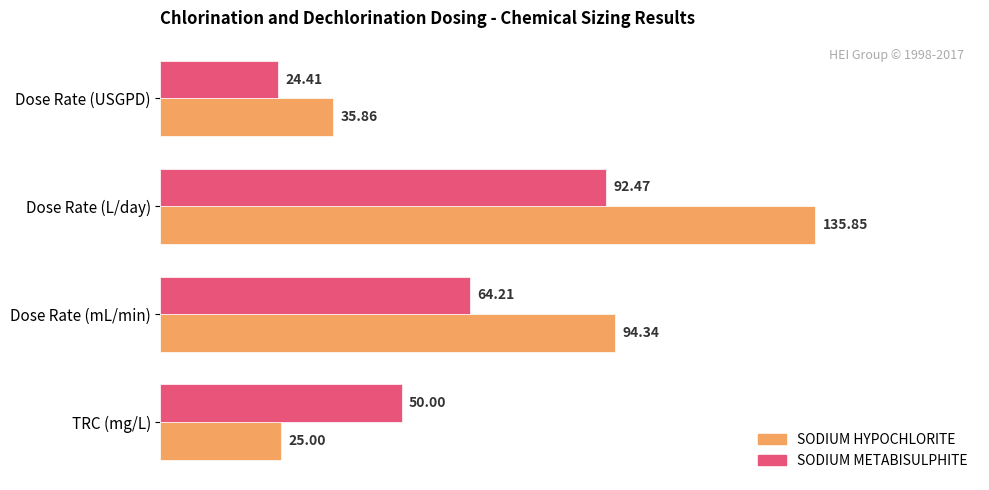

At which category is the sum across all series the highest?

Dose Rate (L/day)